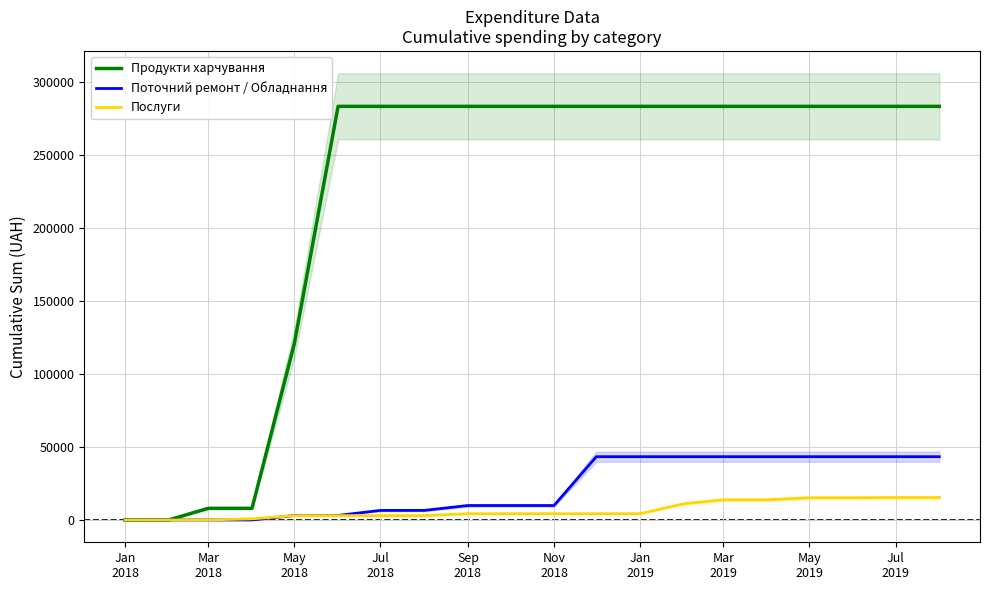

Between Sep
2018 and Jul
2019, which is larger?

Jul
2019